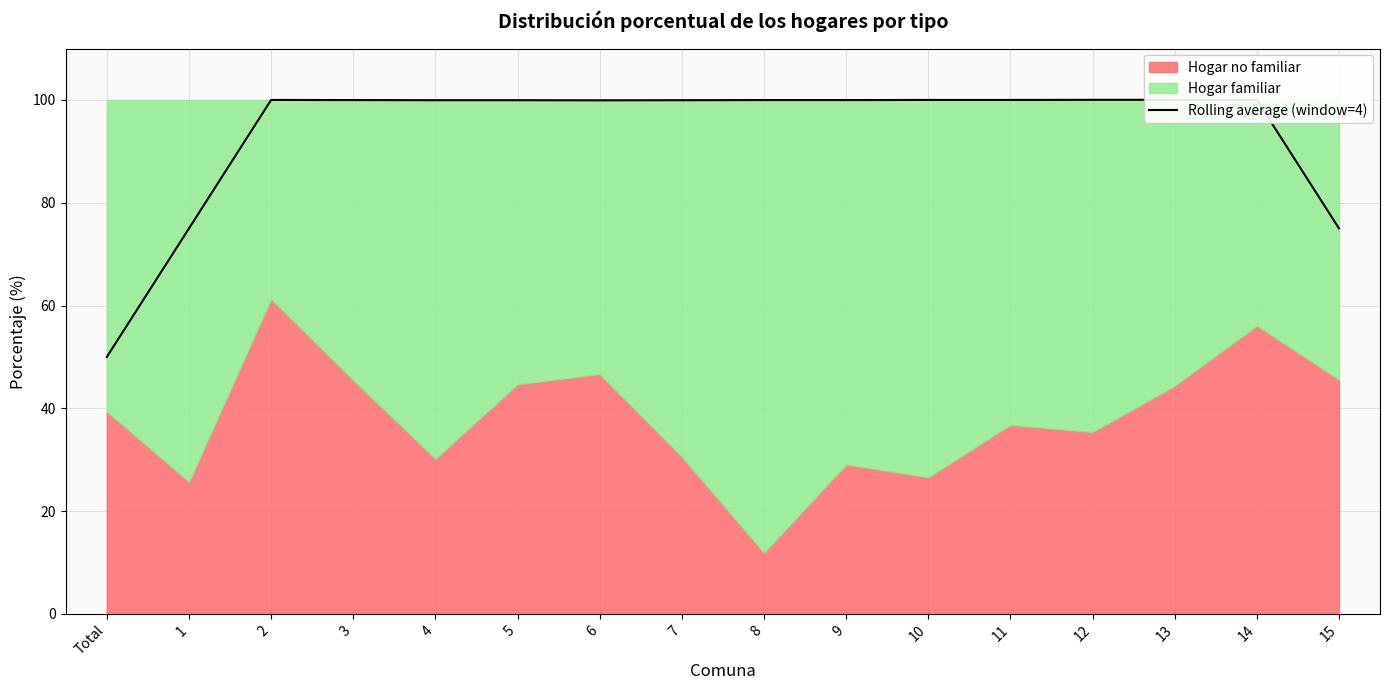

Reading left to right, what are all the values shown in this chart?

50.0	75.0	100.0	100.0	99.9	100.0	99.9	100.0	100.0	100.0	100.0	100.0	100.0	100.0	100.0	75.0